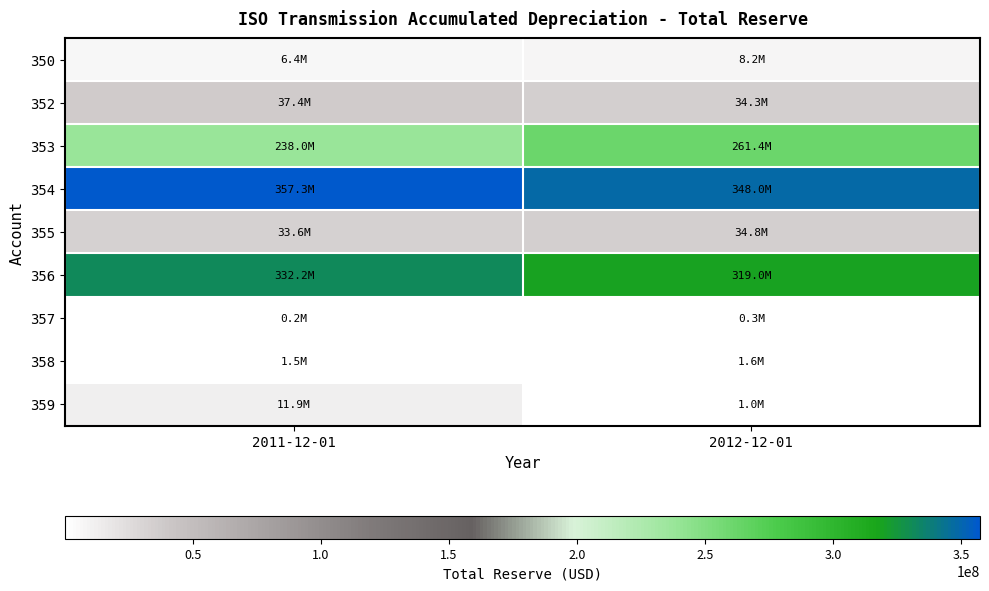

Reading right to left, transcribe all the data shown in this chart.

350: 2012-12-01=8234183.6	2011-12-01=6415082.5
352: 2012-12-01=34328280.9	2011-12-01=37414556.2
353: 2012-12-01=261379514.0	2011-12-01=237964277.1
354: 2012-12-01=347998957.8	2011-12-01=357349607.9
355: 2012-12-01=34843014.8	2011-12-01=33638583.5
356: 2012-12-01=319049112.0	2011-12-01=332225868.8
357: 2012-12-01=264938.1	2011-12-01=240592.8
358: 2012-12-01=1566128.8	2011-12-01=1461025.2
359: 2012-12-01=1034533.1	2011-12-01=11929277.8